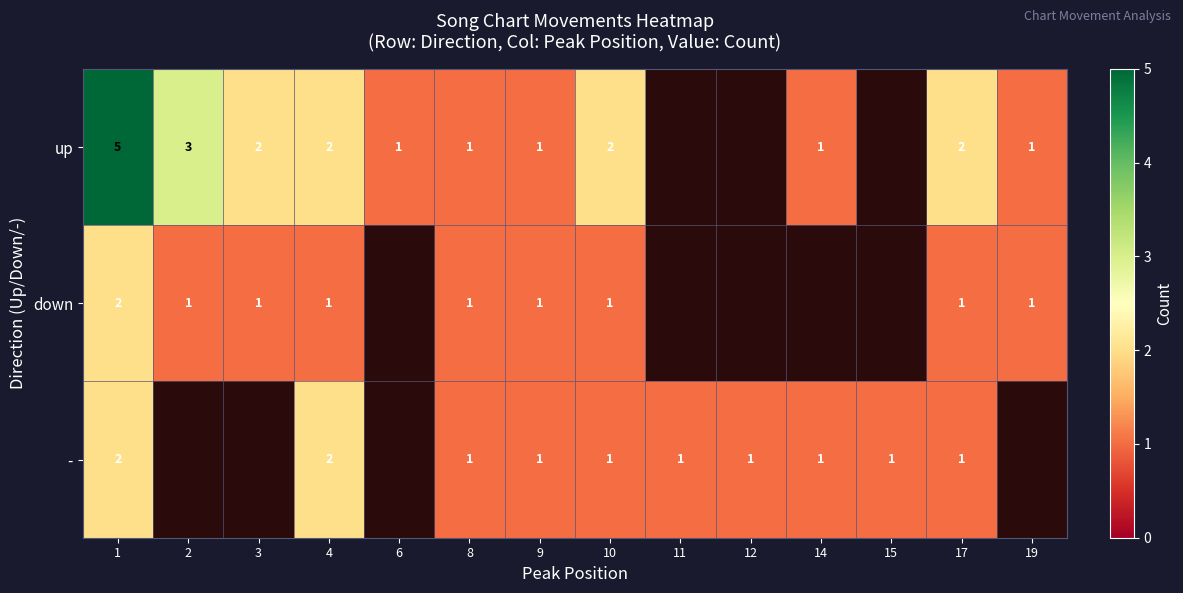

Is it true that down equals 1 at 9?

True